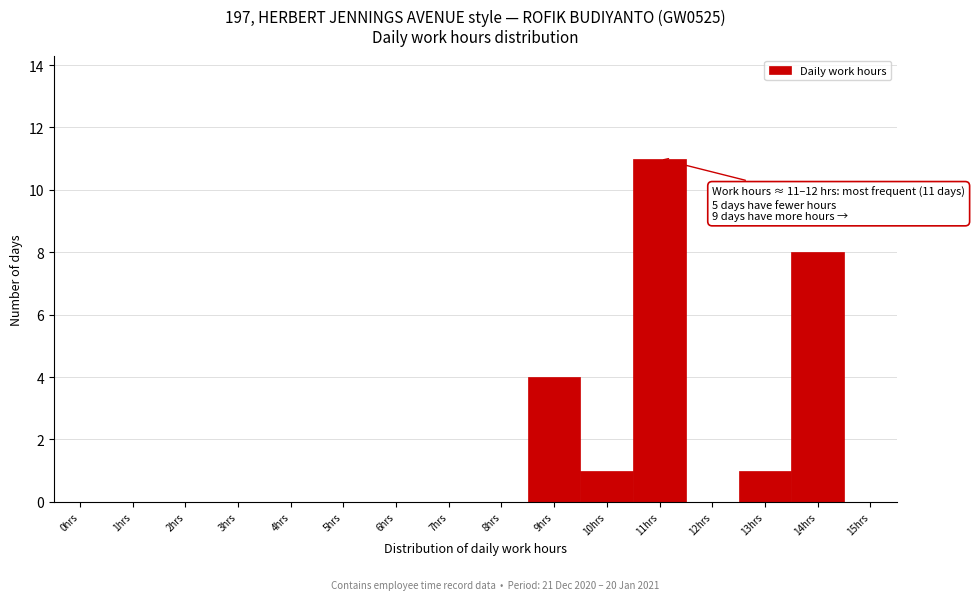

Reading right to left, what are all the values shown in this chart?

15hrs=0	14hrs=8	13hrs=1	12hrs=0	11hrs=11	10hrs=1	9hrs=4	8hrs=0	7hrs=0	6hrs=0	5hrs=0	4hrs=0	3hrs=0	2hrs=0	1hrs=0	0hrs=0